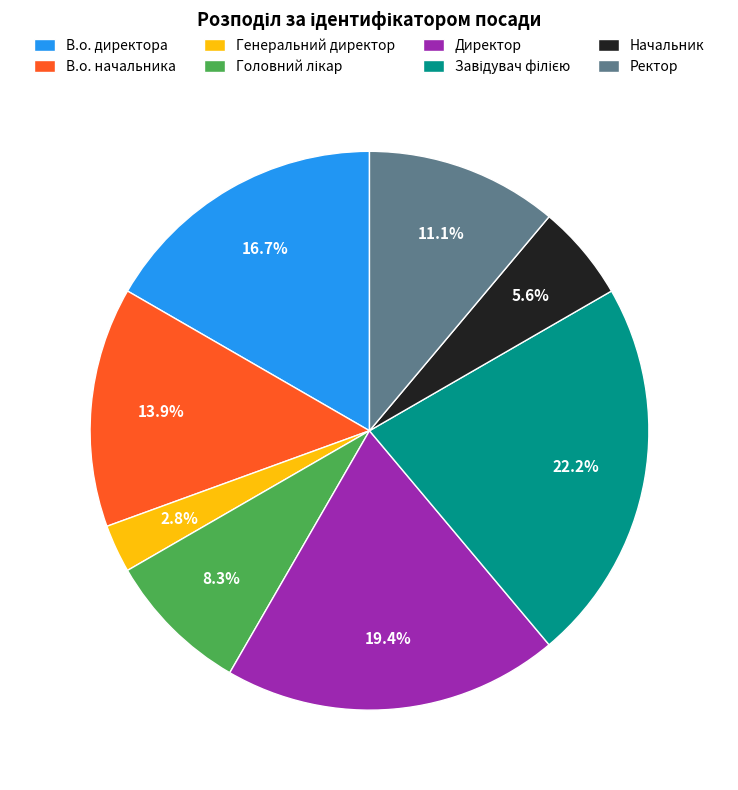

What percentage is the В.о. директора slice, to the nearest percent?

17%